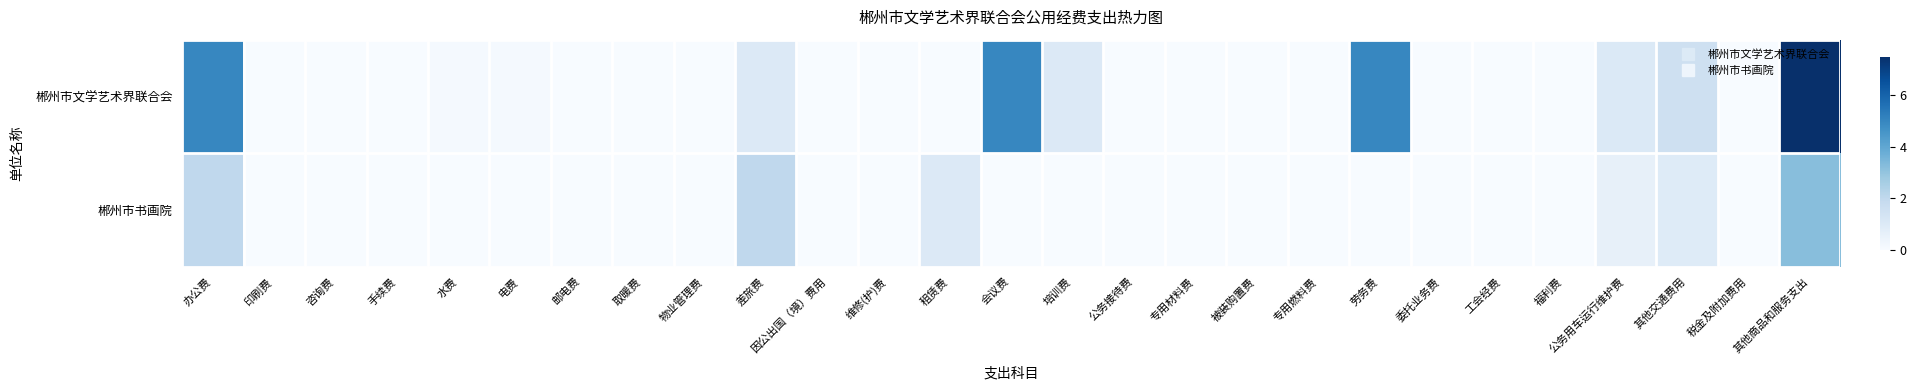

Which has a higher value, 办公费 or 委托业务费?

办公费